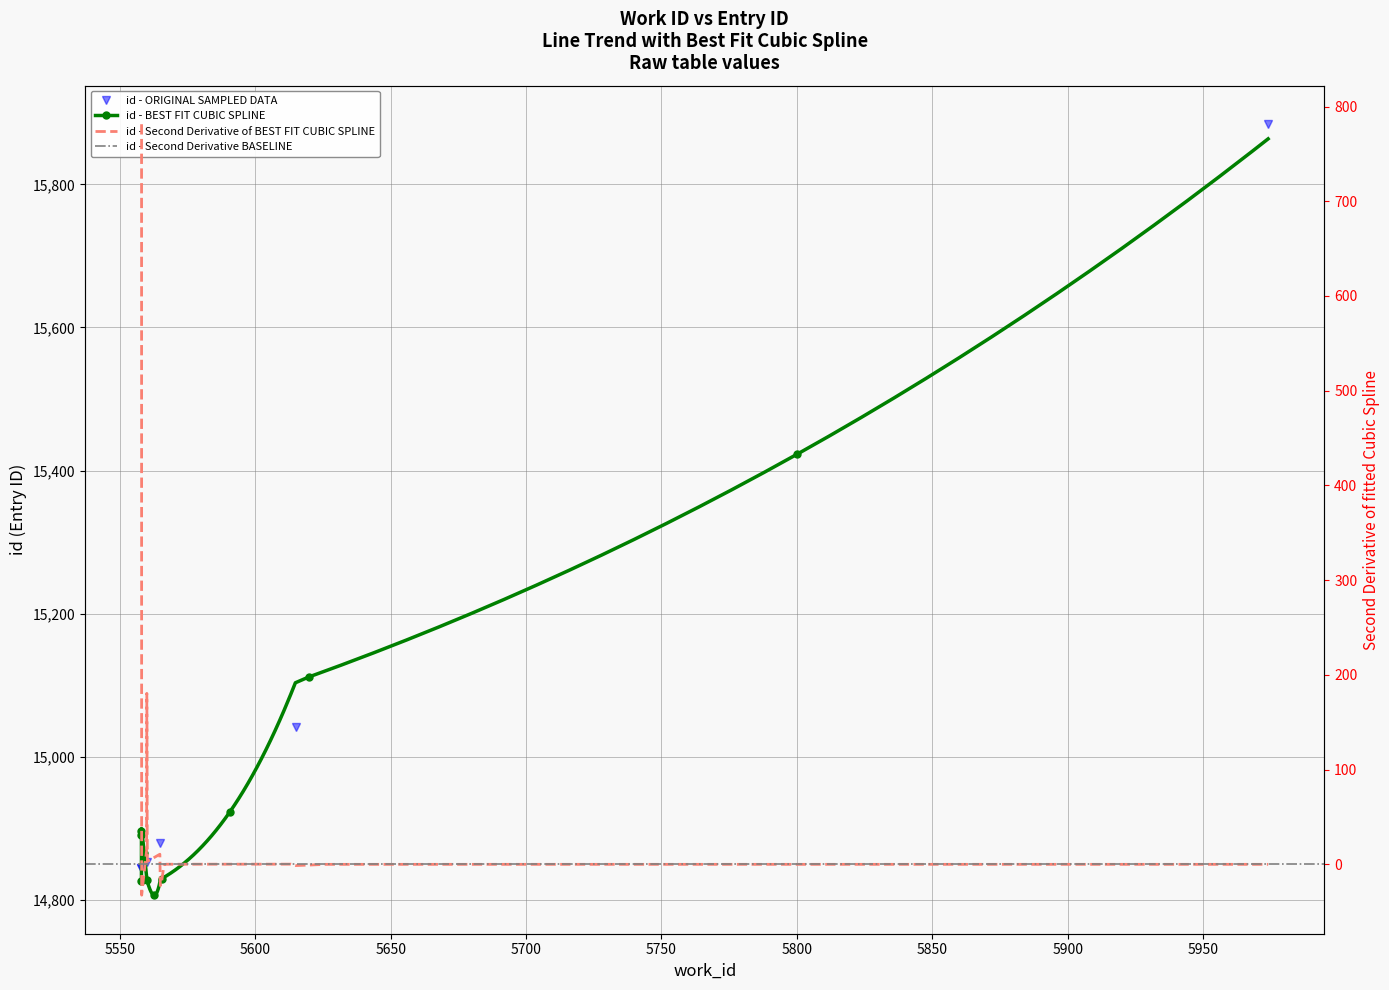

Reading left to right, transcribe all the data shown in this chart.

5558=14844	5558=14845	5560=14853	5565=14880	5615=15041	5974=15884